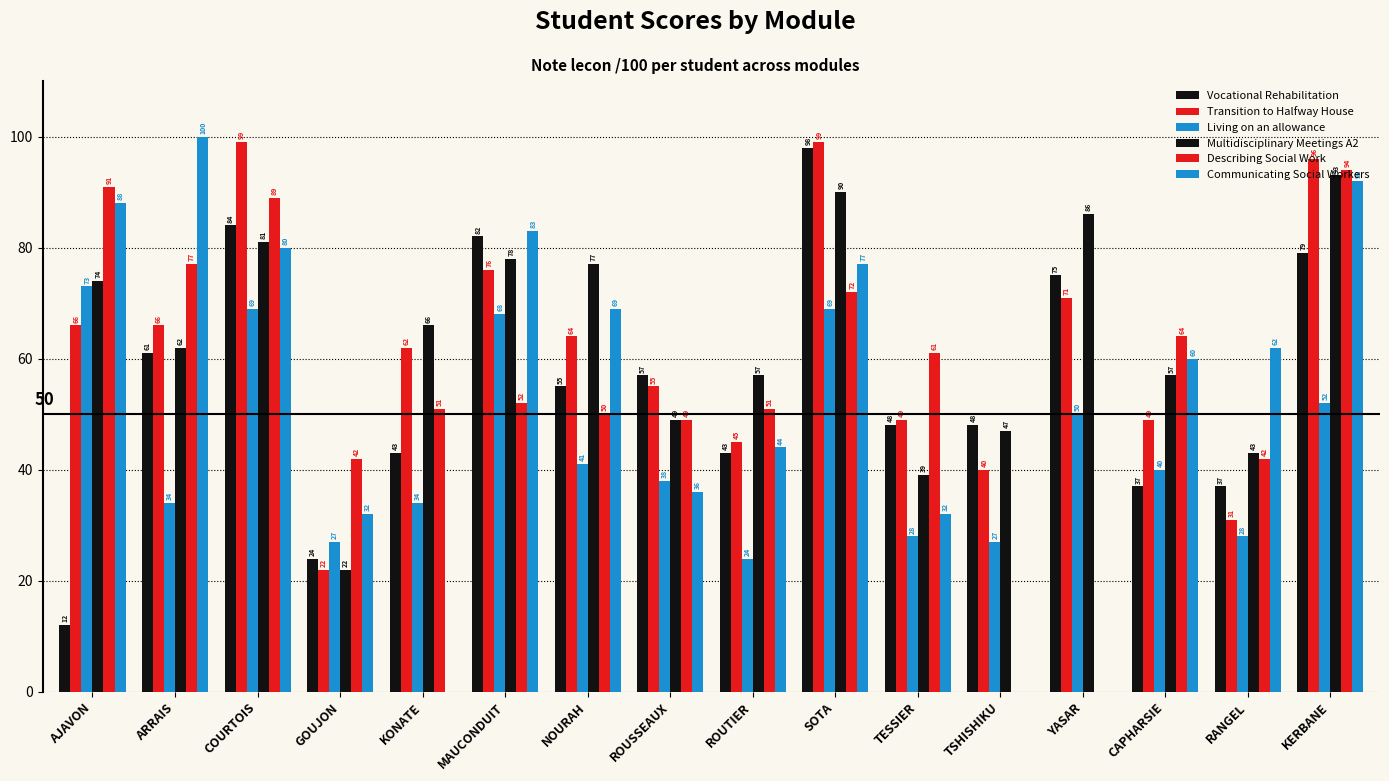

Reading left to right, transcribe all the data shown in this chart.

Vocational Rehabilitation: 12	61	84	24	43	82	55	57	43	98	48	48	75	37	37	79
Transition to Halfway House: 66	66	99	22	62	76	64	55	45	99	49	40	71	49	31	96
Living on an allowance: 73	34	69	27	34	68	41	38	24	69	28	27	50	40	28	52
Multidisciplinary Meetings A2: 74	62	81	22	66	78	77	49	57	90	39	47	86	57	43	93
Describing Social Work: 91	77	89	42	51	52	50	49	51	72	61	0	0	64	42	94
Communicating Social Workers: 88	100	80	32	0	83	69	36	44	77	32	0	0	60	62	92